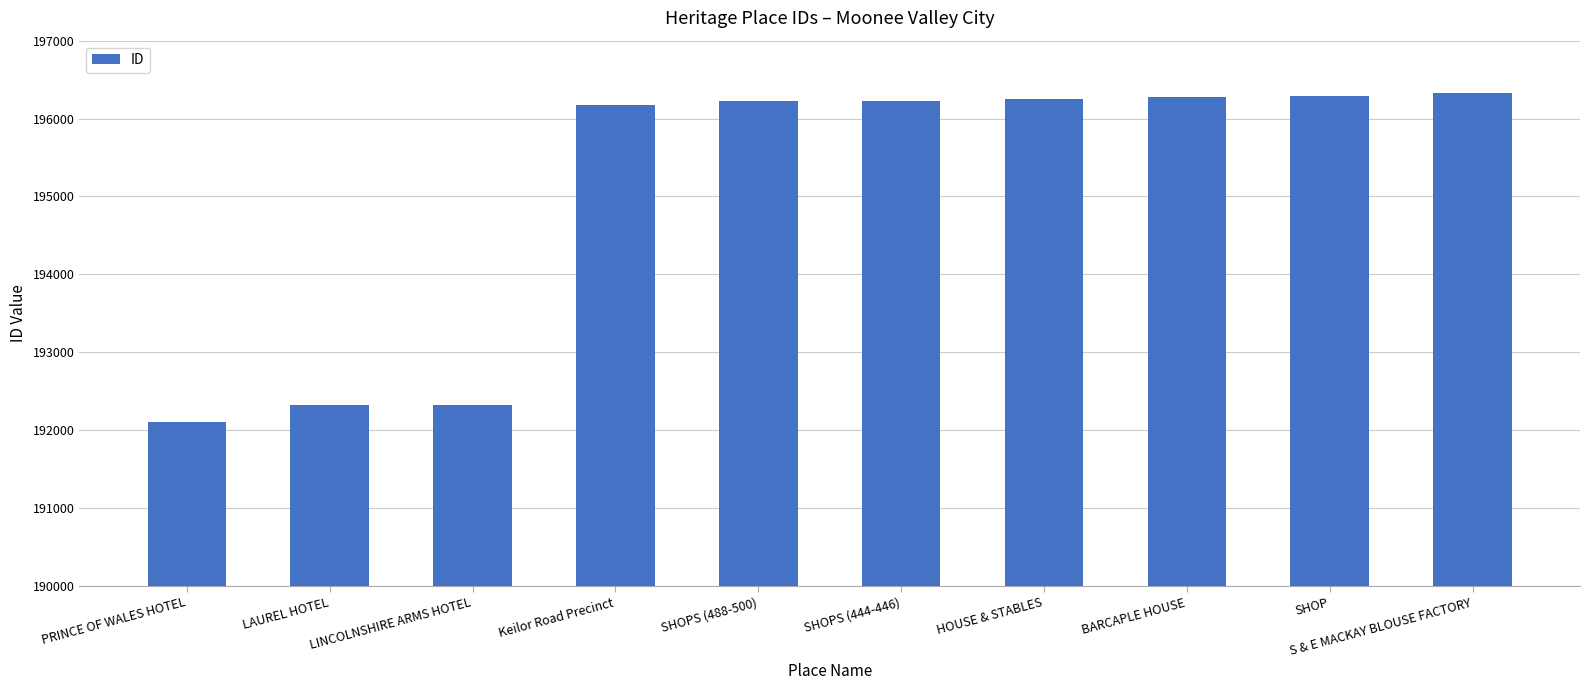

What is the sum of all values?

1950539